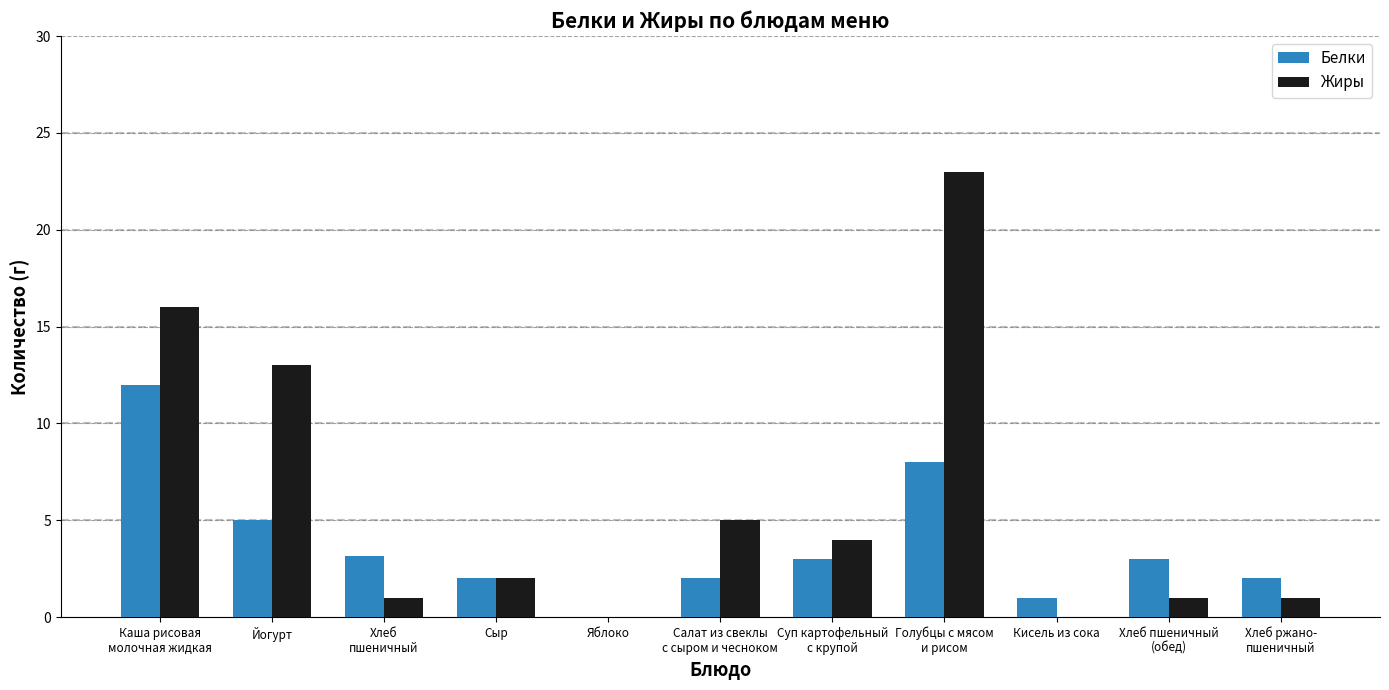

Read the Белки value at Голубцы с мясом
и рисом.

8.0